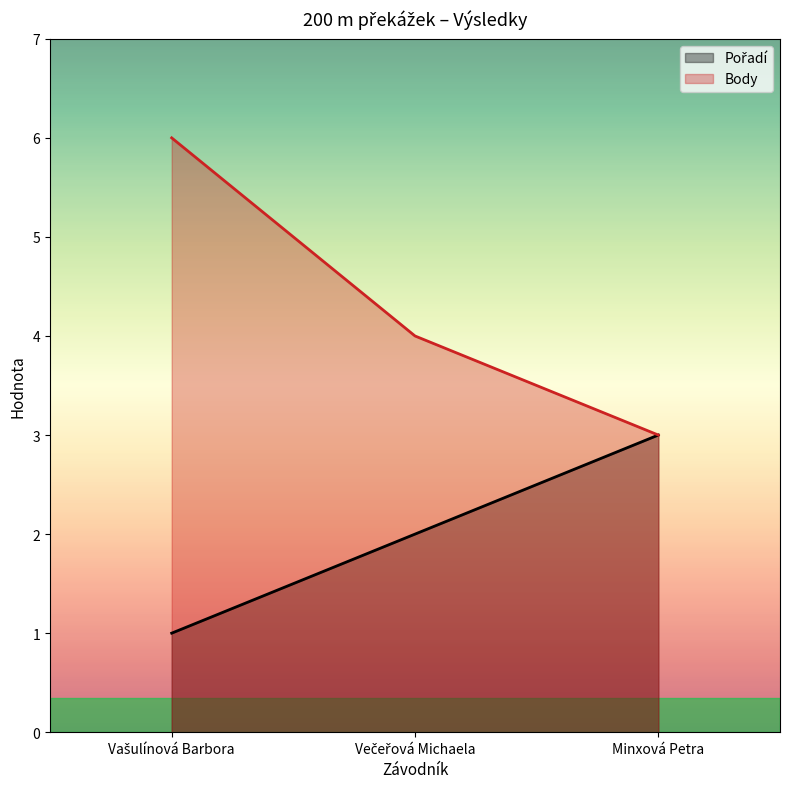

Rank the series by their average value, from lowest to highest.

Pořadí, Body